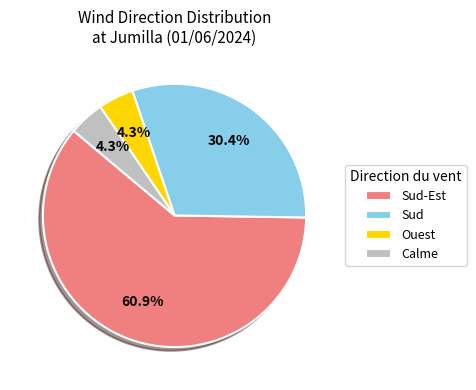

Which slice is the largest?

Sud-Est